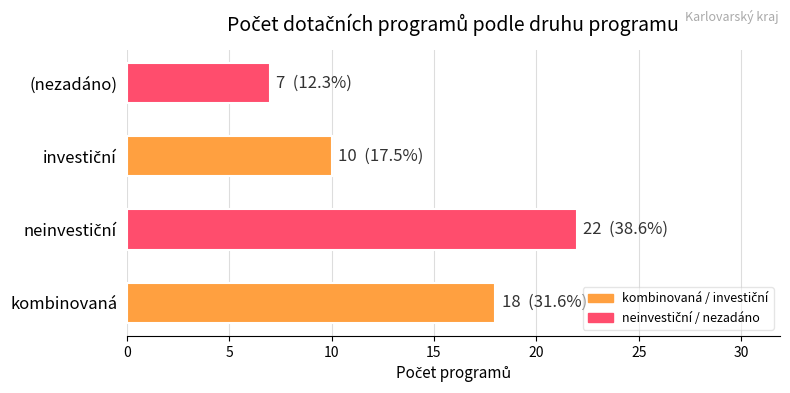

What is the difference between the maximum and minimum values?

15